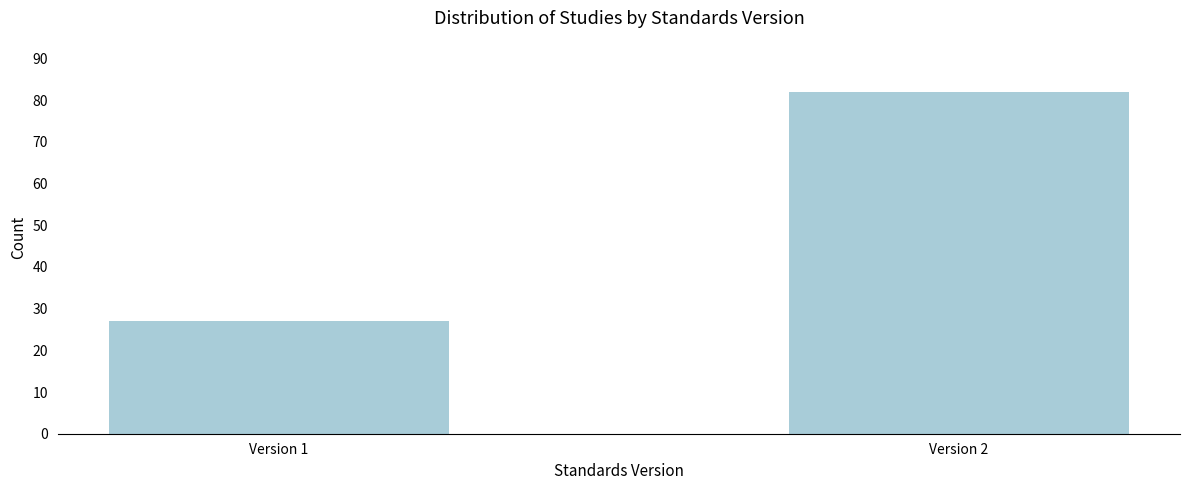

Reading left to right, transcribe all the data shown in this chart.

Version 1=27	Version 2=82